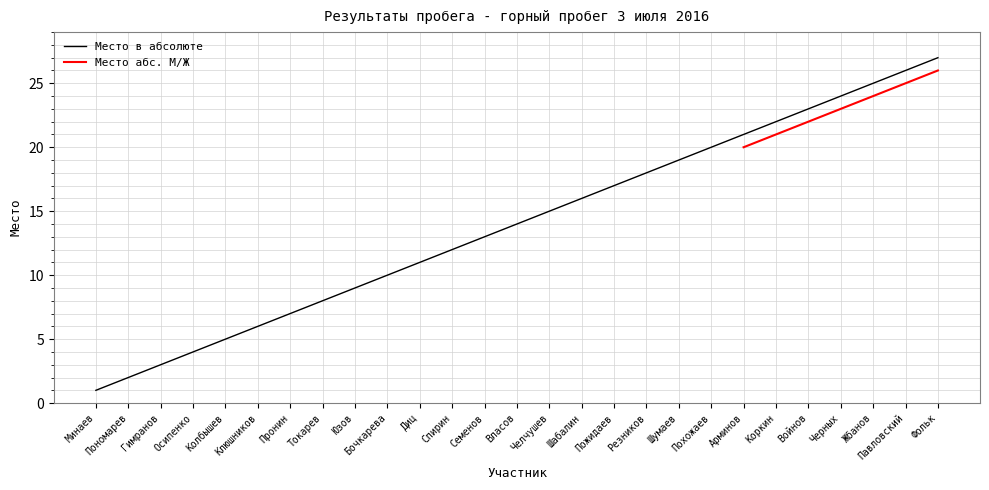

Reading left to right, what are all the values shown in this chart?

Минаев=1	Пономарев=2	Гимранов=3	Осипенко=4	Колбышев=5	Клюшников=6	Пронин=7	Токарев=8	Юзов=9	Бочкарева=10	Диц=11	Спирин=12	Семенов=13	Власов=14	Челчушев=15	Шабалин=16	Пожидаев=17	Резников=18	Шумаев=19	Похожаев=20	Арминов=21	Коркин=22	Войнов=23	Черных=24	Жбанов=25	Павловский=26	Фольк=27